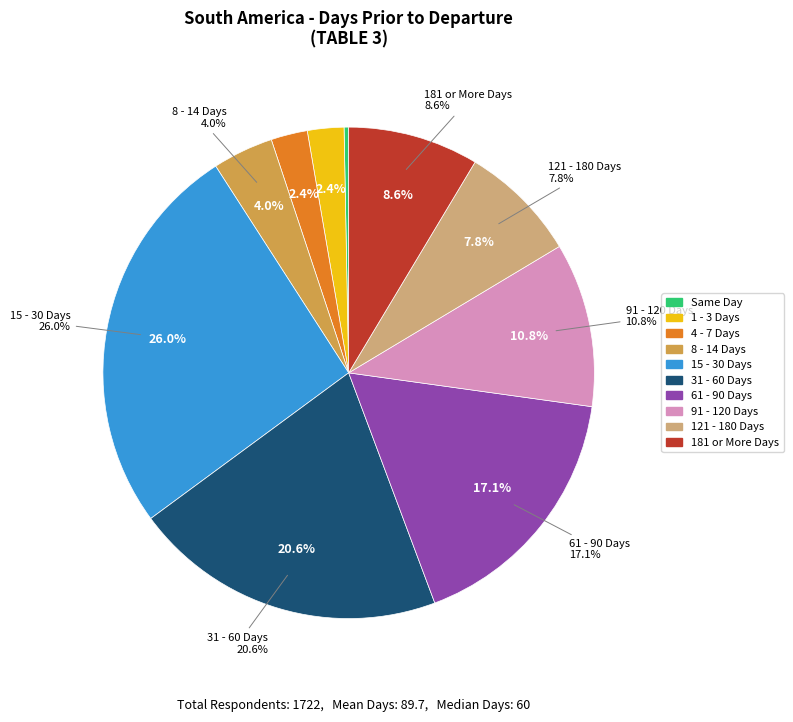

To the nearest percent, what is the difference between the 181 or More Days and Same Day slice percentages?

8%